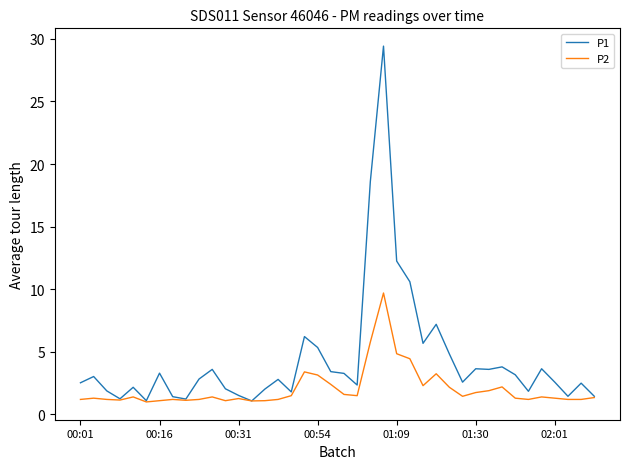

What is the sum of all P1 values?

175.1